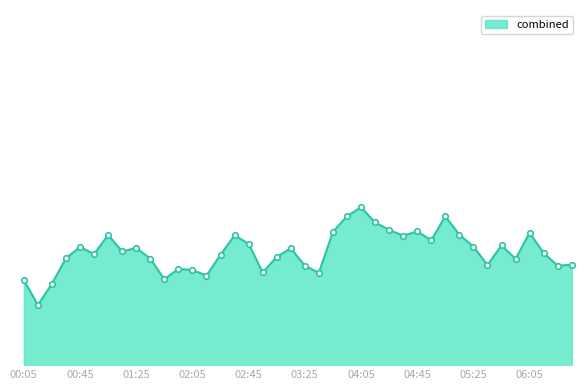

Does the chart have visible grid lines?

No